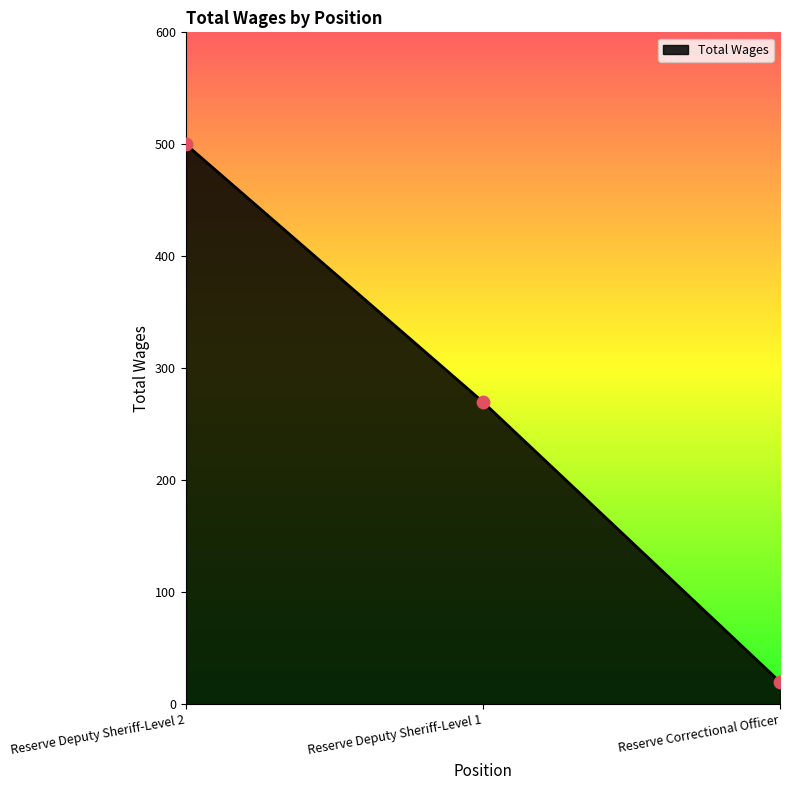

Which has a higher value, Reserve Deputy Sheriff-Level 1 or Reserve Correctional Officer?

Reserve Deputy Sheriff-Level 1